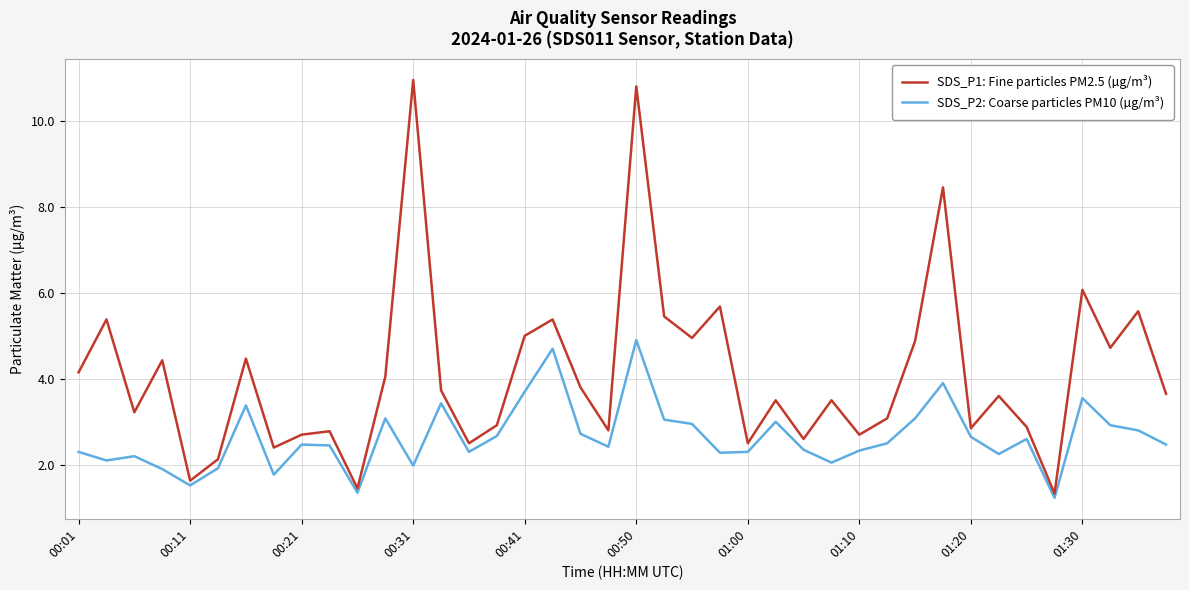

What is the lowest value of the SDS_P1: Fine particles PM2.5 (µg/m³) series?

1.3